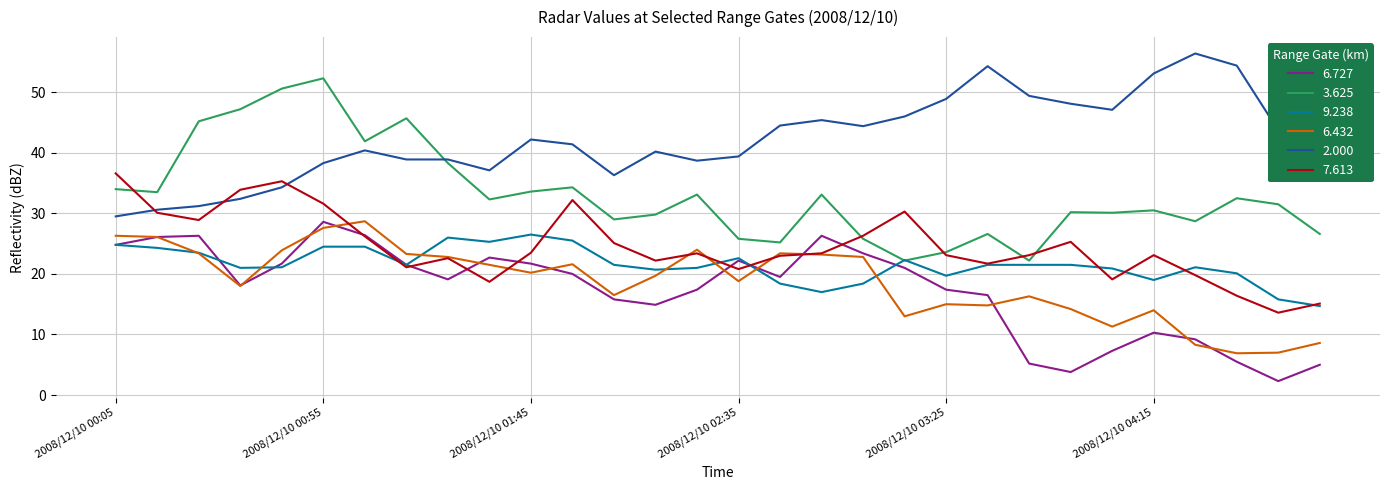

What is the sum of all 3.625 values?

995.4